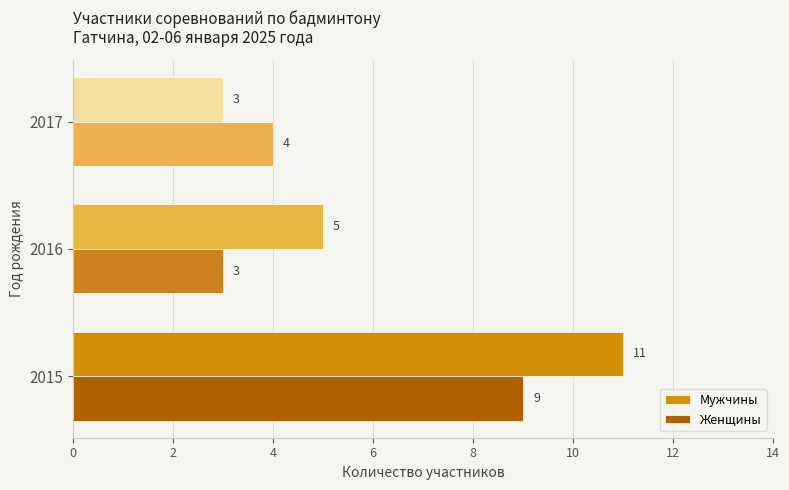

Is the value of Мужчины at 2017 greater than the value of Женщины at 2015?

No